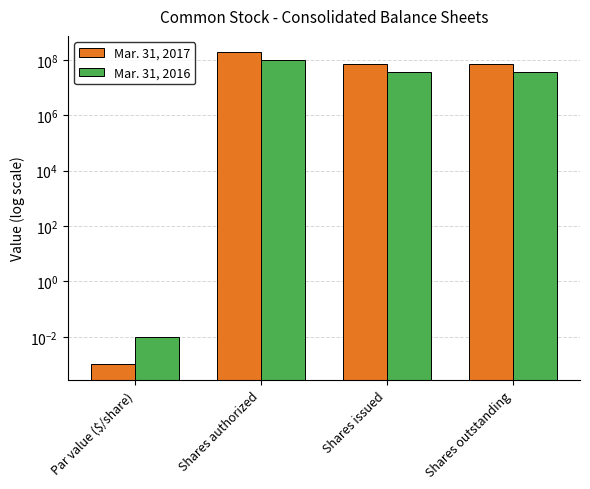

How many distinct data groups are displayed?

2